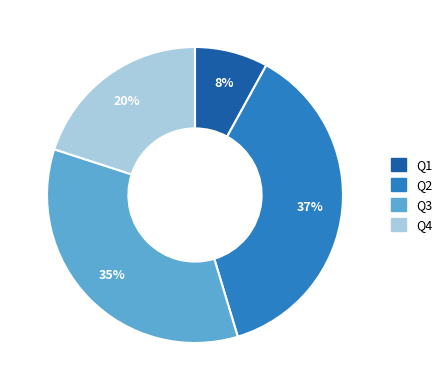

Does Q1 account for over 50% of the chart?

No